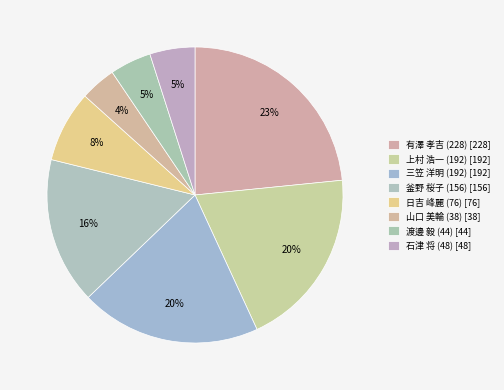

Count the number of slices in the pie.

8